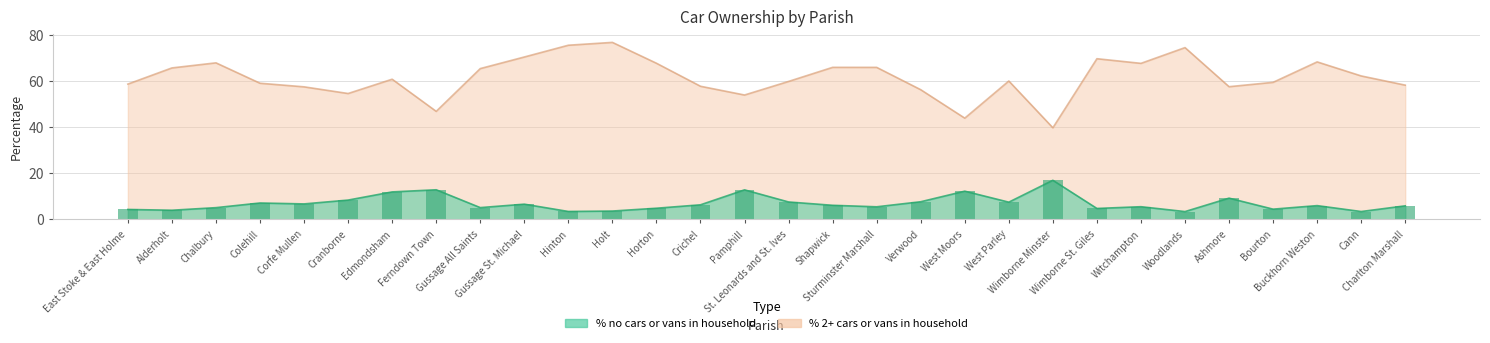

What is the smallest value displayed?

3.4